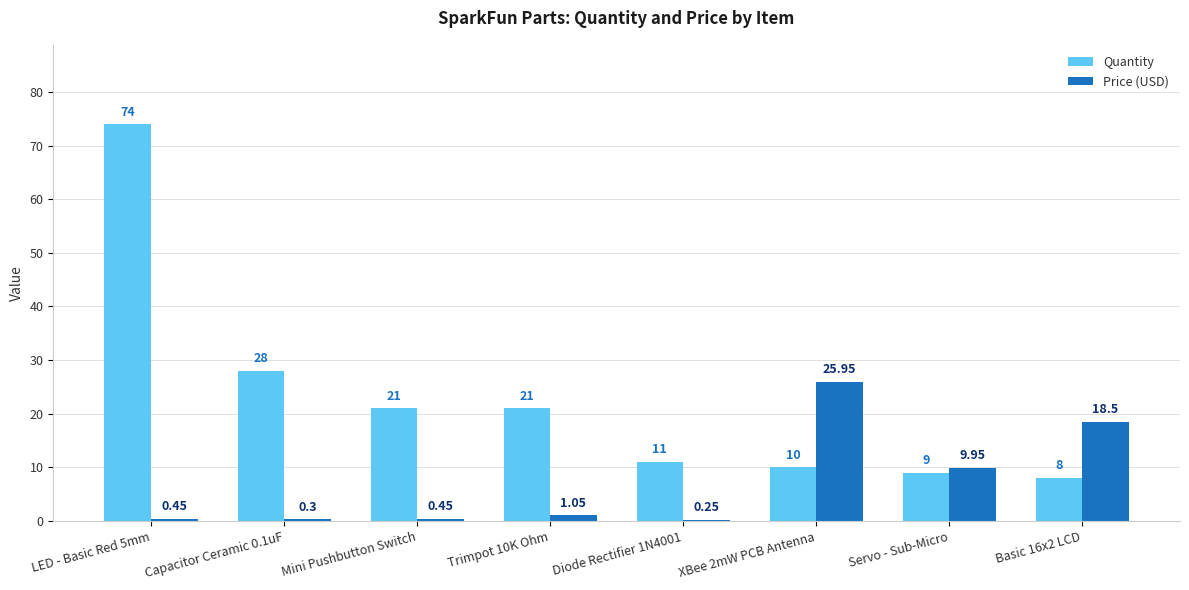

At which label does Price (USD) first exceed 1?

Trimpot 10K Ohm